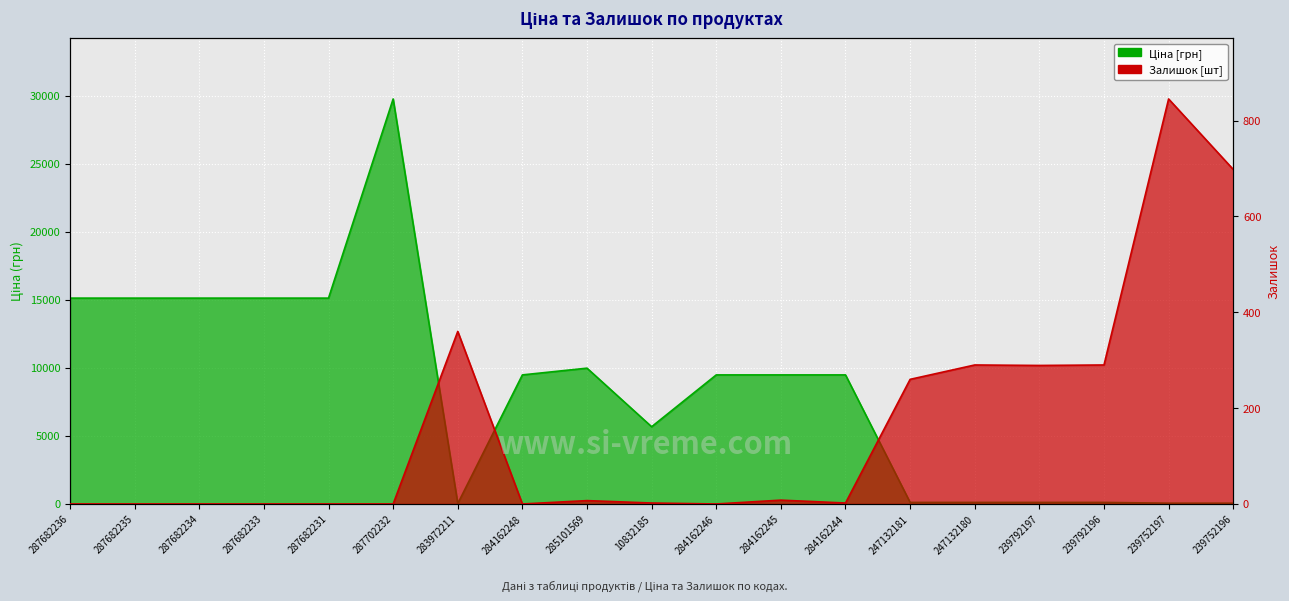

Between which two adjacent categories do Залишок and Ціна first intersect?

287702232 and 283972211